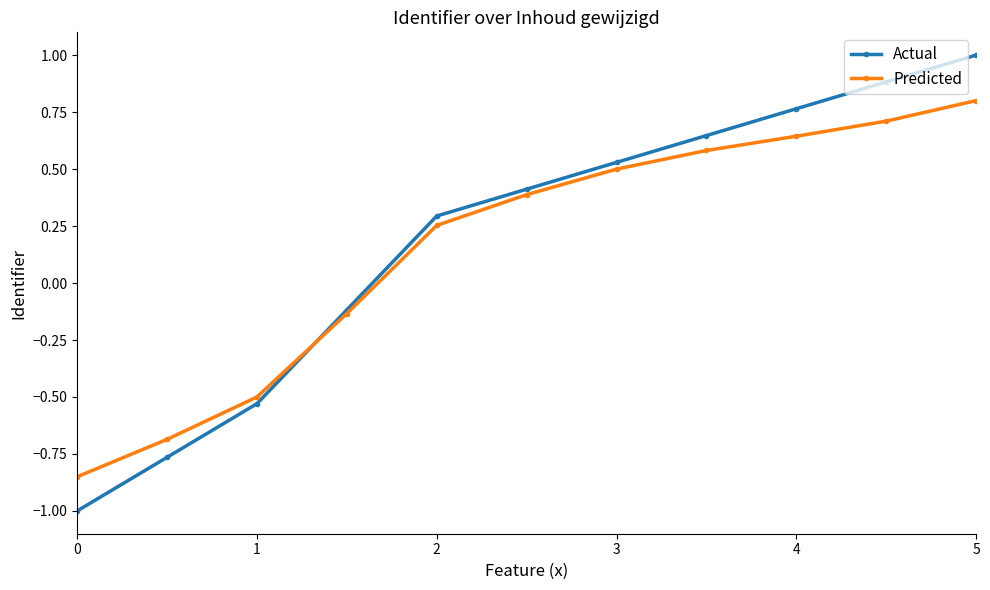

At how many categories does at least one series exceed 0?

7